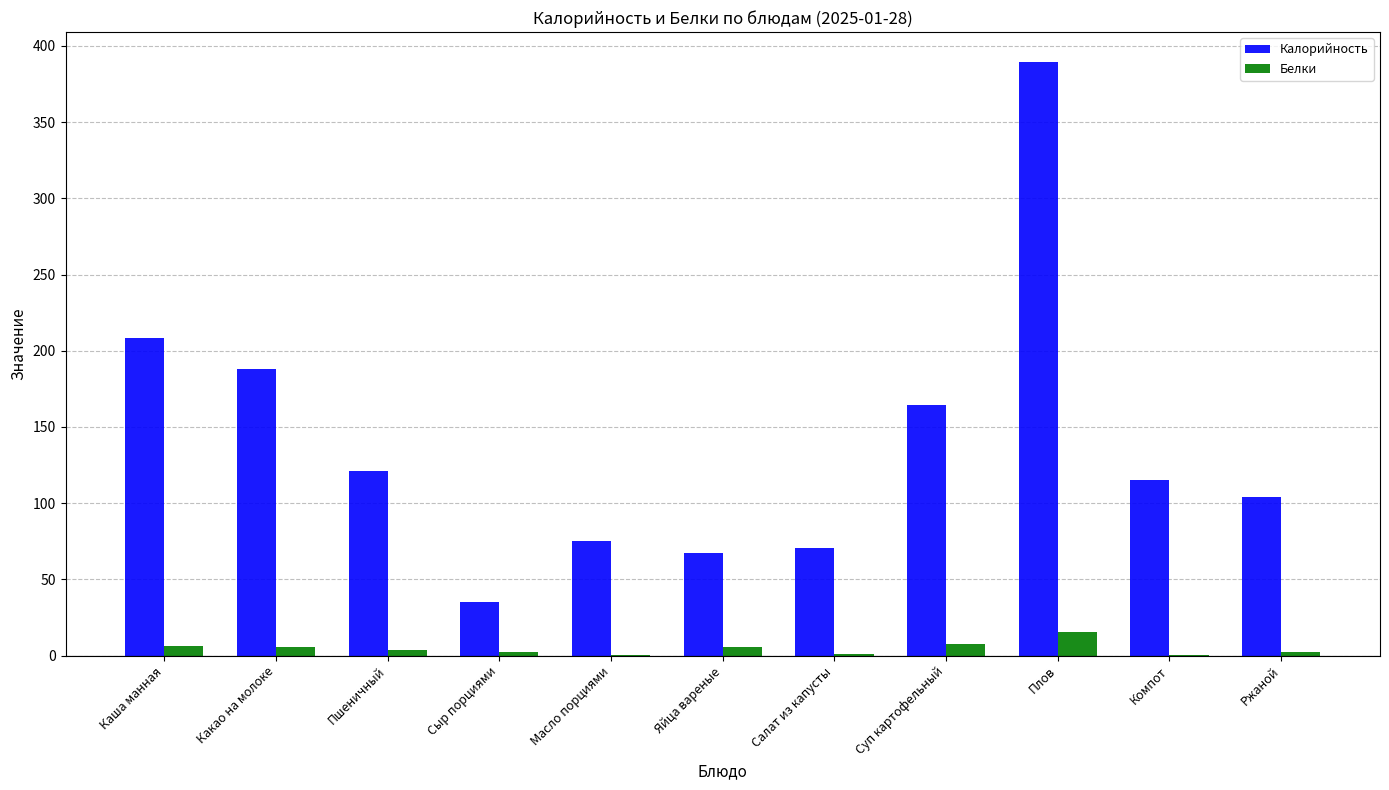

Does the chart contain stacked bars?

No